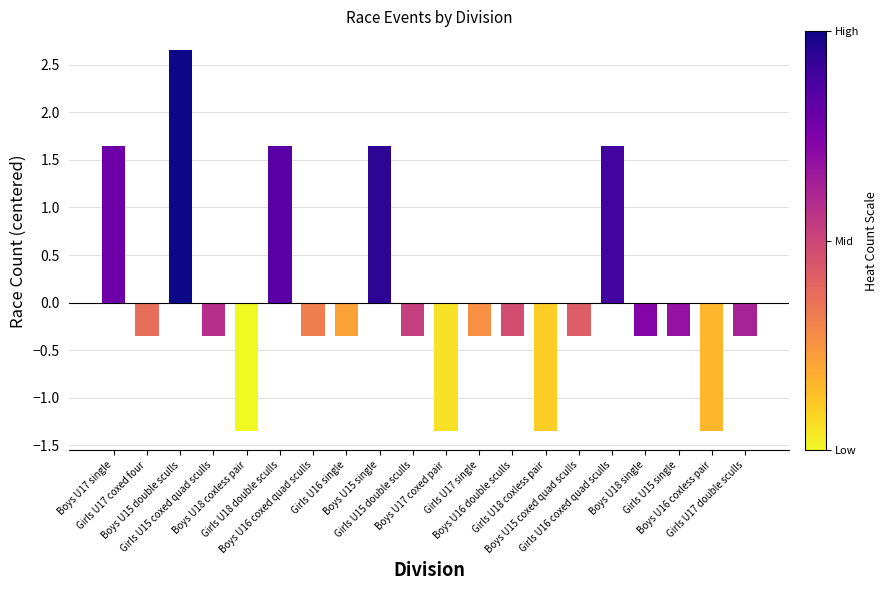

What is the difference between the maximum and minimum values?

4.0